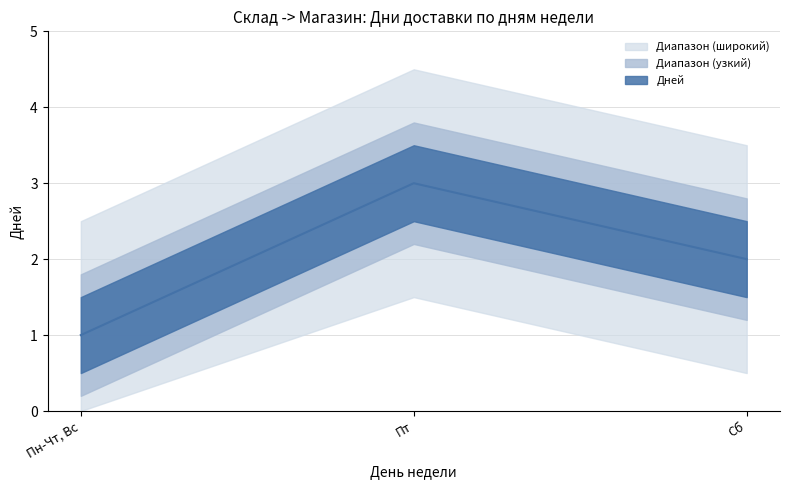

What is the ratio of the value at Пт to the value at Сб?

1.5